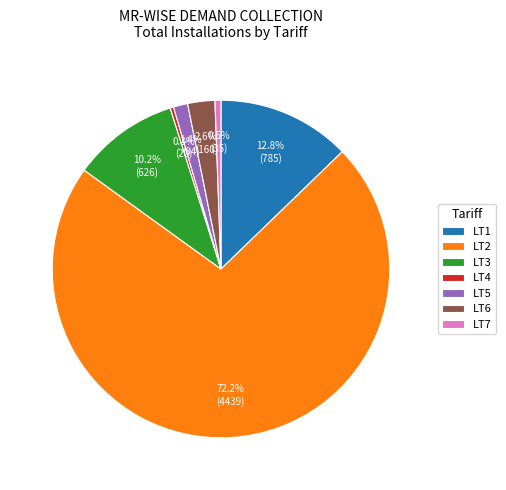

What percentage is the LT5 slice, to the nearest percent?

1%